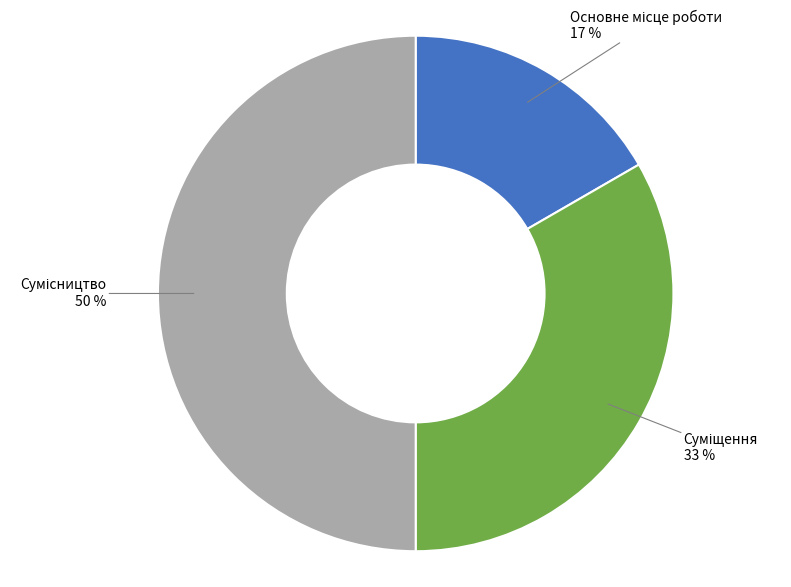

To the nearest percent, what is the average slice percentage?

33%